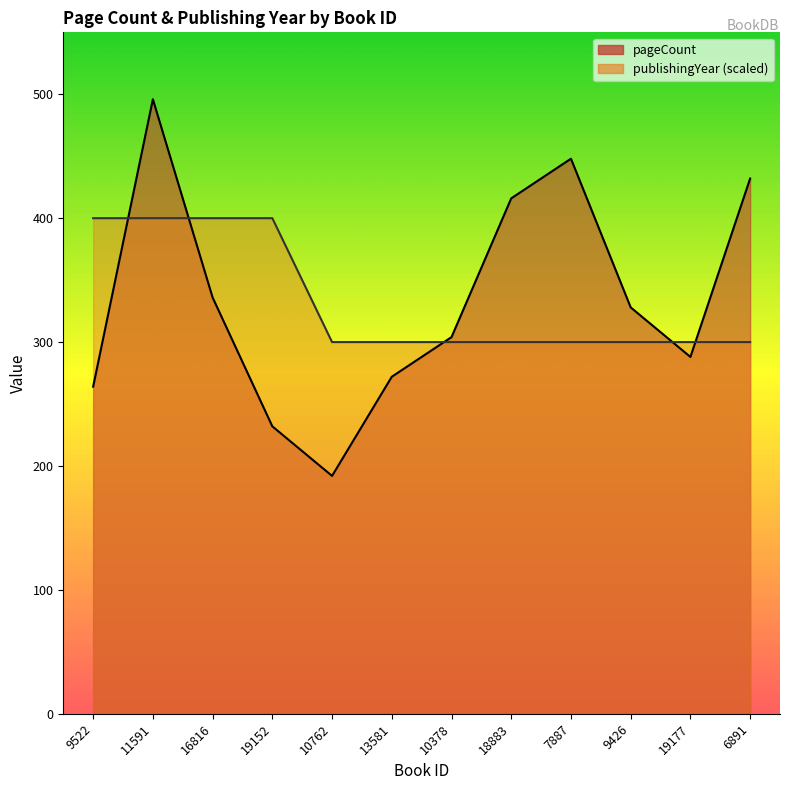

List the series in order of their peak value, lowest first.

publishingYear, pageCount